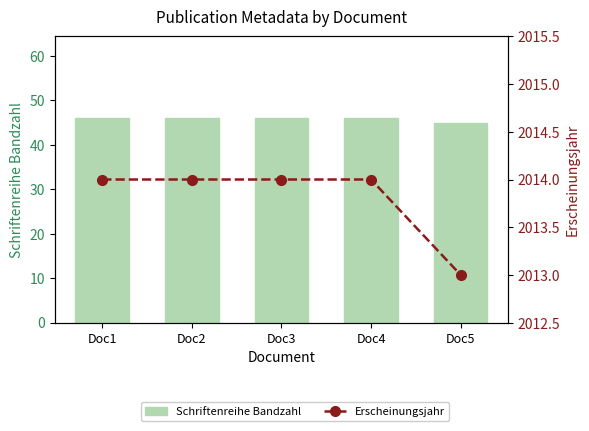

Reading left to right, transcribe all the data shown in this chart.

Schriftenreihe Bandzahl: Doc1=46	Doc2=46	Doc3=46	Doc4=46	Doc5=45
Erscheinungsjahr: Doc1=2014	Doc2=2014	Doc3=2014	Doc4=2014	Doc5=2013